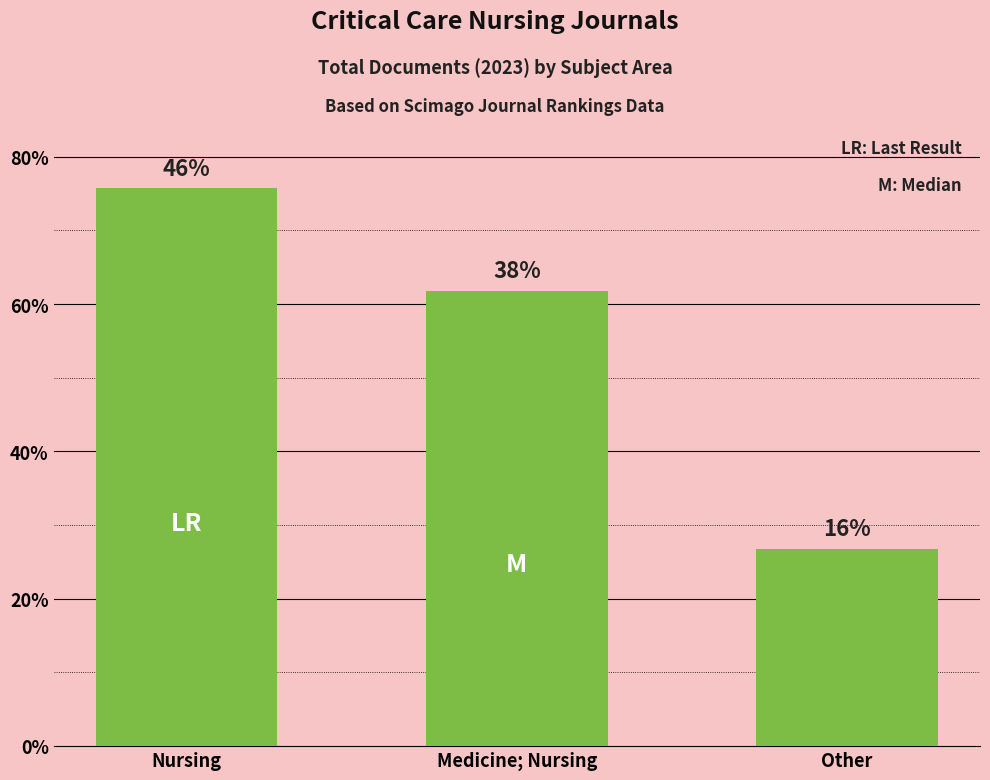

Are the bars horizontal?

No